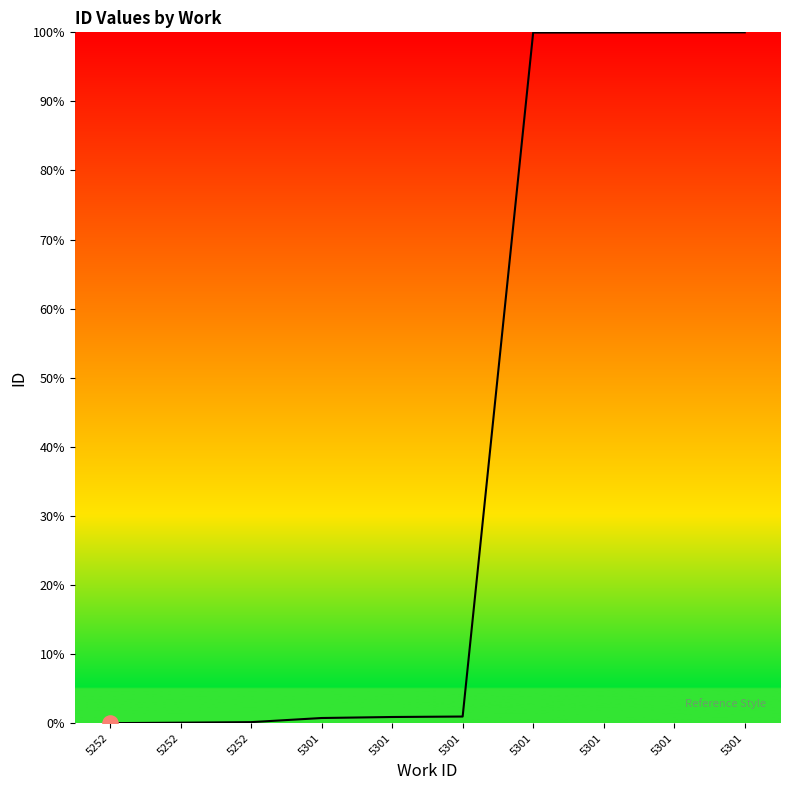

Which has a higher value, 5301 or 5252?

5301